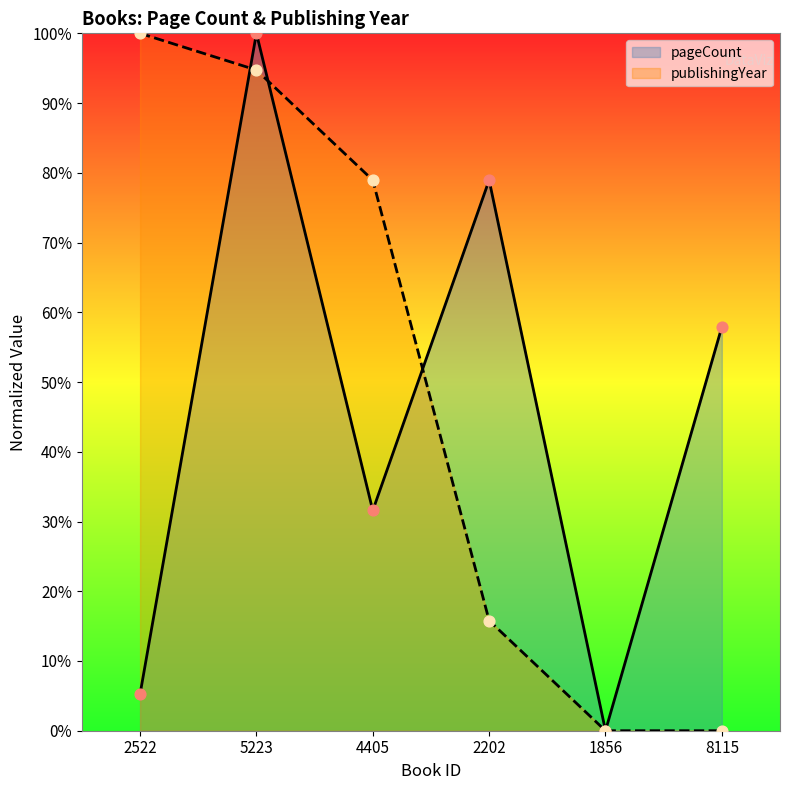

What is the total value across all series at 2202?

94.7